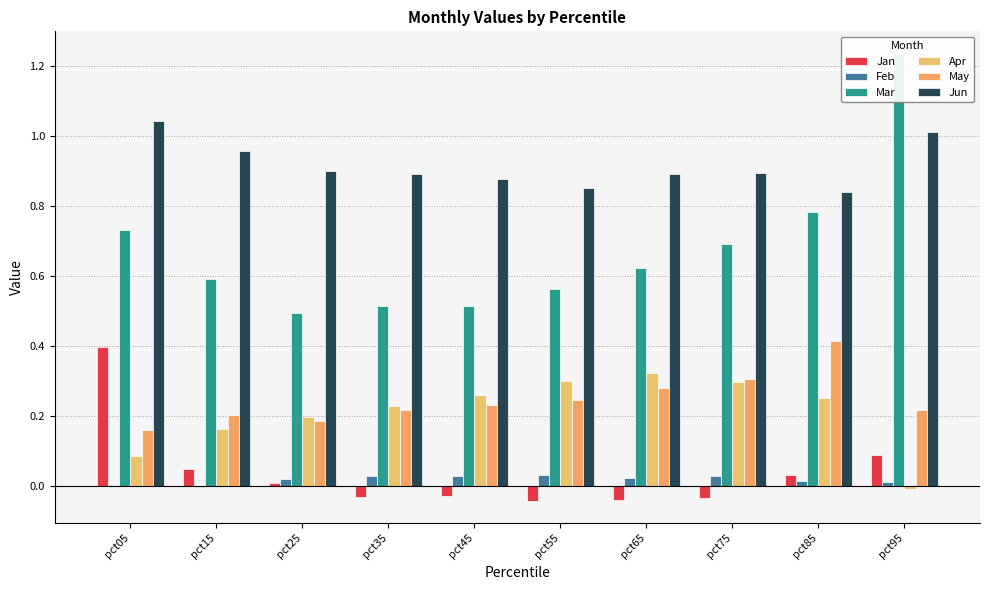

What is the difference between the second highest and second lowest values in the Jan series?

0.1